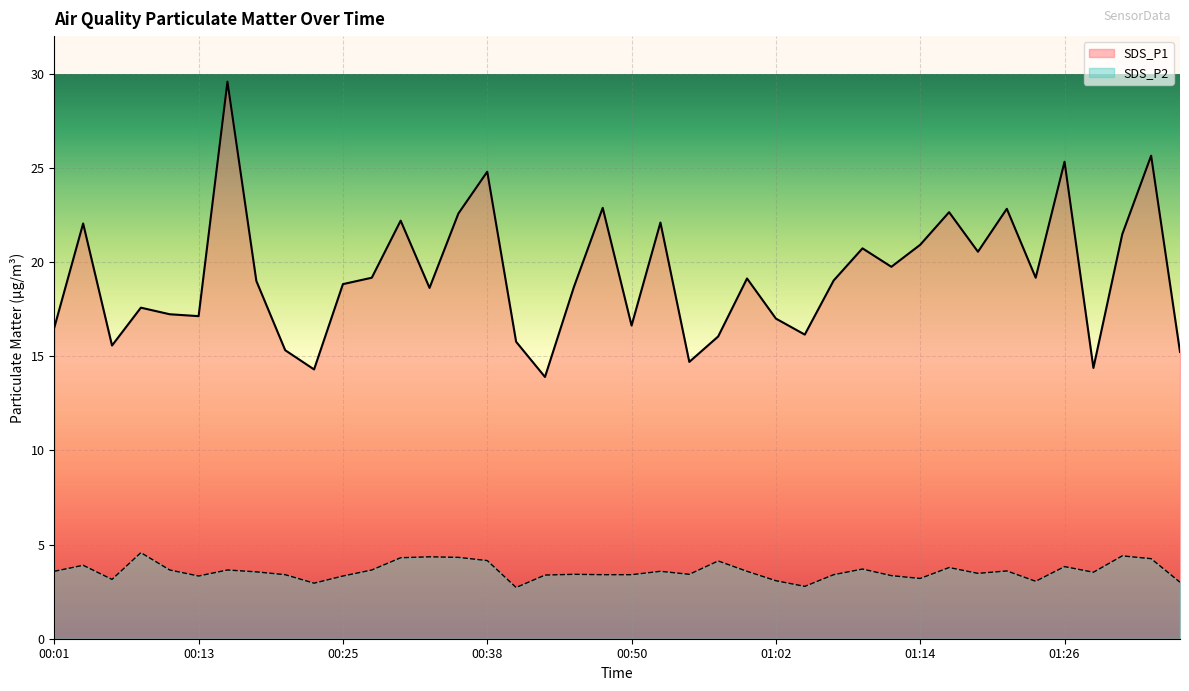

Is it true that SDS_P1 equals 25.3 at 00:33?

False